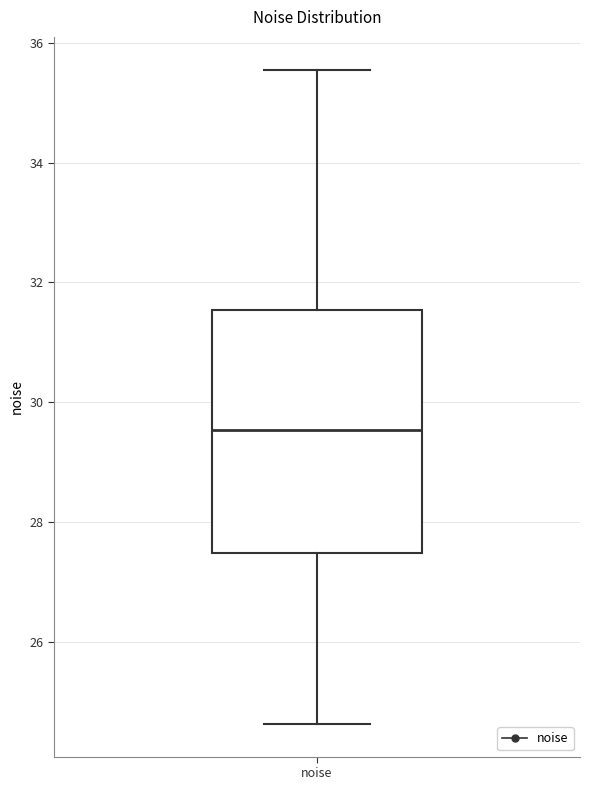

Where does the median line of the box for noise sit on the y-axis? The values are not printed on the chart, so give them approximately, as read against the axis.

29.6